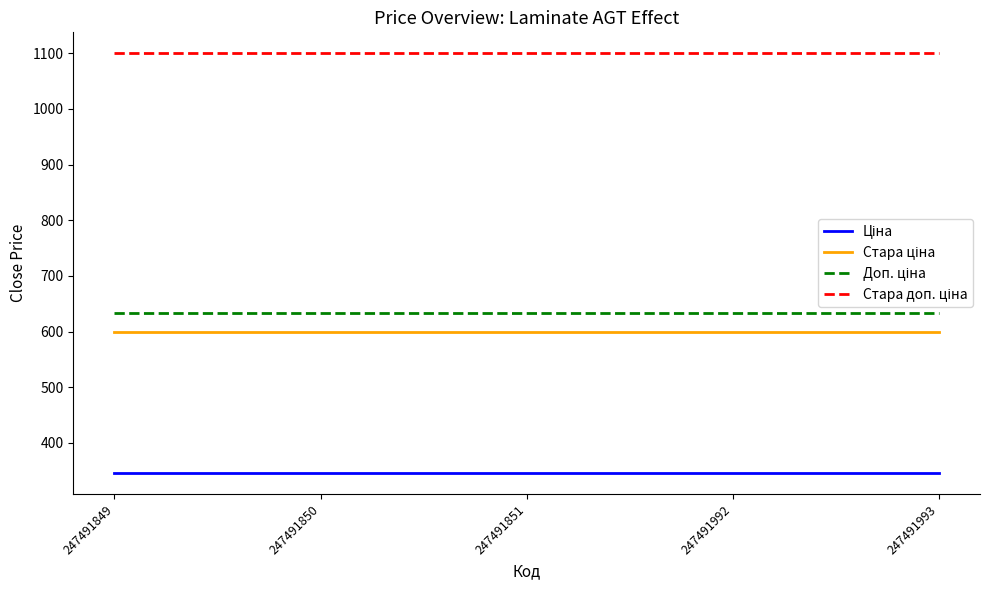

What is the spread (max minus min) of values at 247491993?

754.4